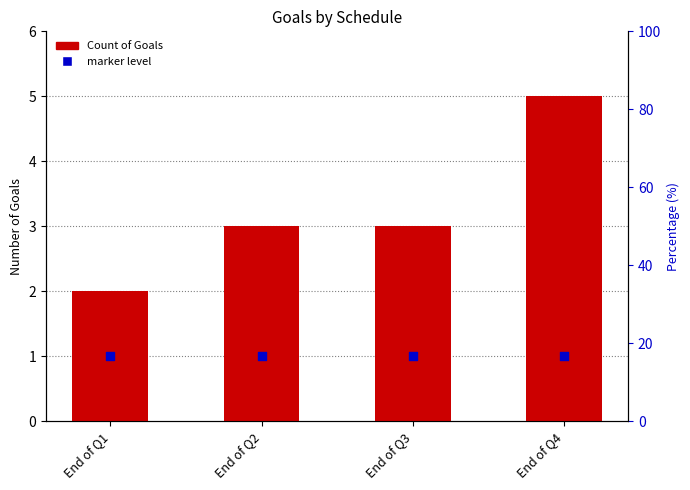

Which series has the largest total across all categories?

Count of Goals